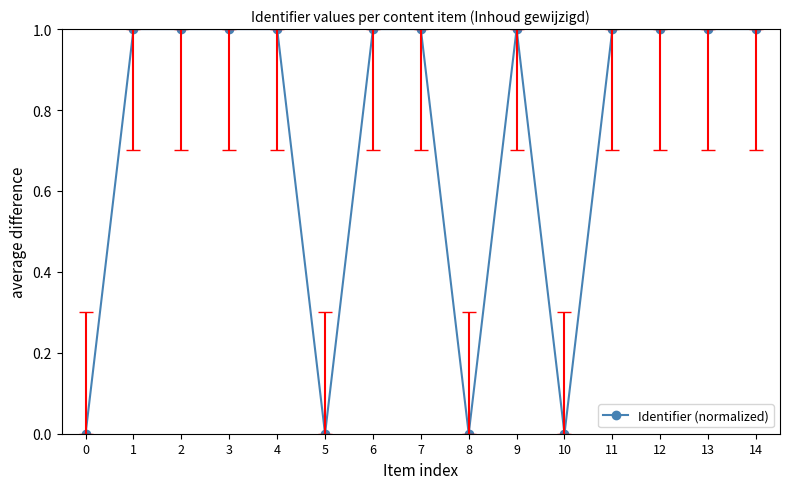

What is the maximum value shown in the chart?

1.0